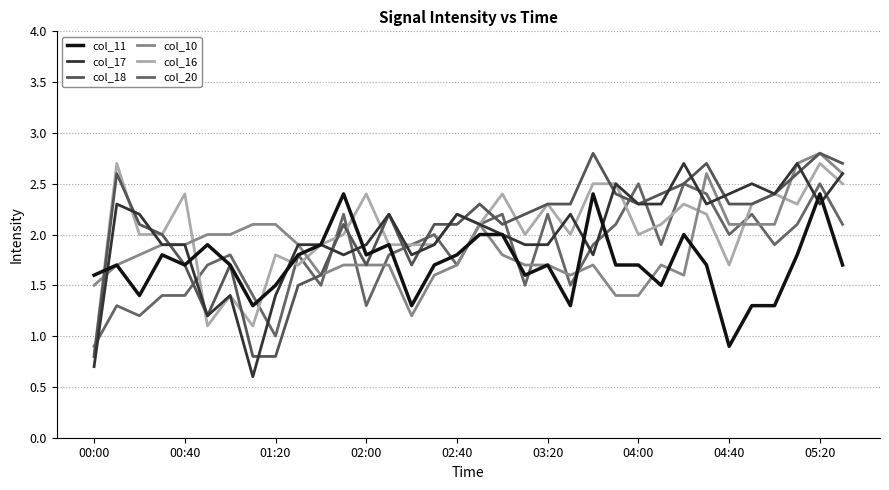

How many lines are shown in the chart?

6